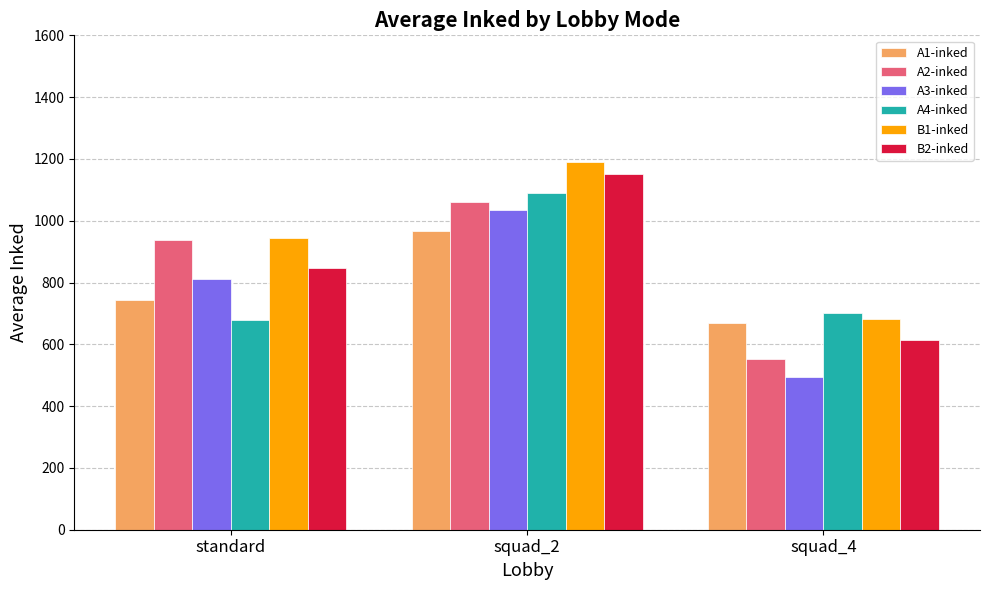

Which series has the largest range (max minus min)?

A3-inked